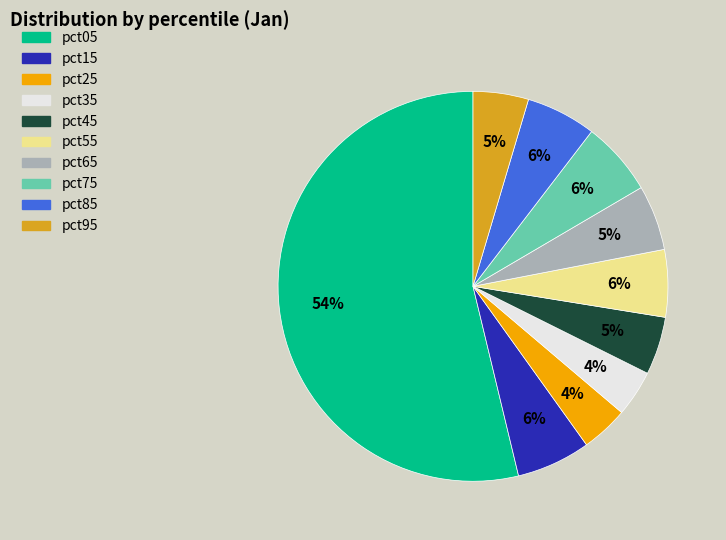

To the nearest percent, what percentage of the pie is pct75?

6%